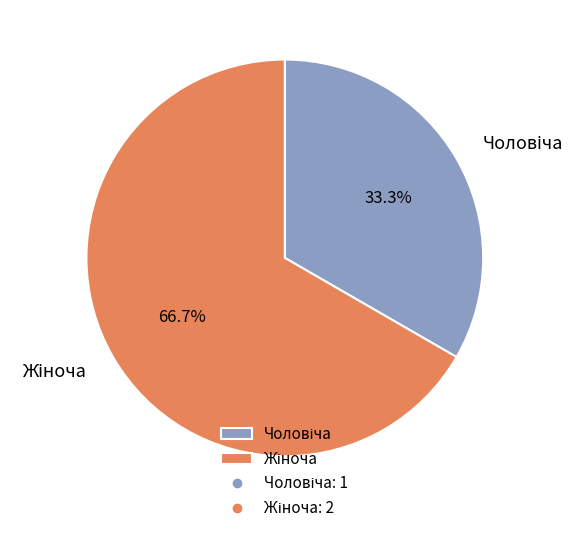

Is there any slice that represents more than half of the pie?

Yes